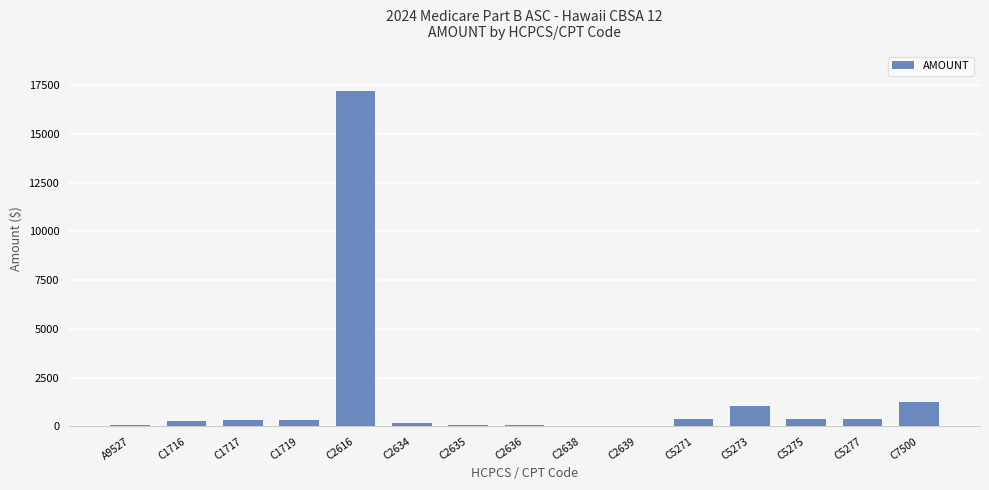

Is it true that the value at C2616 is 17177.0?

True